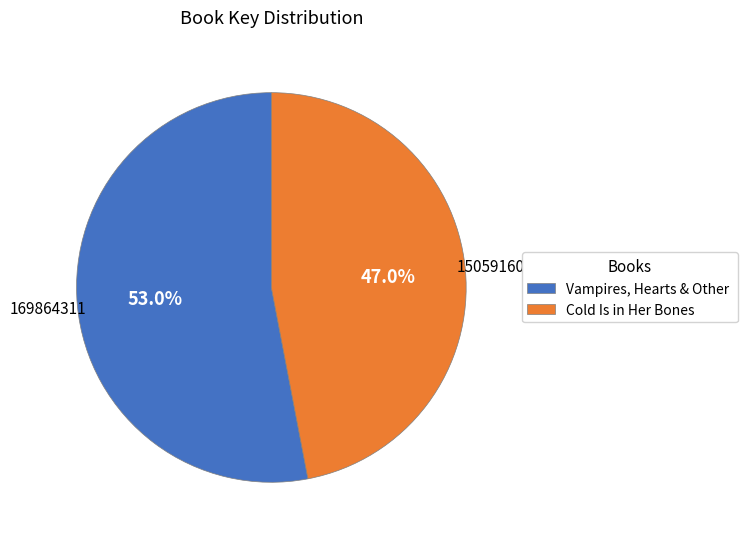

Count the number of slices in the pie.

2